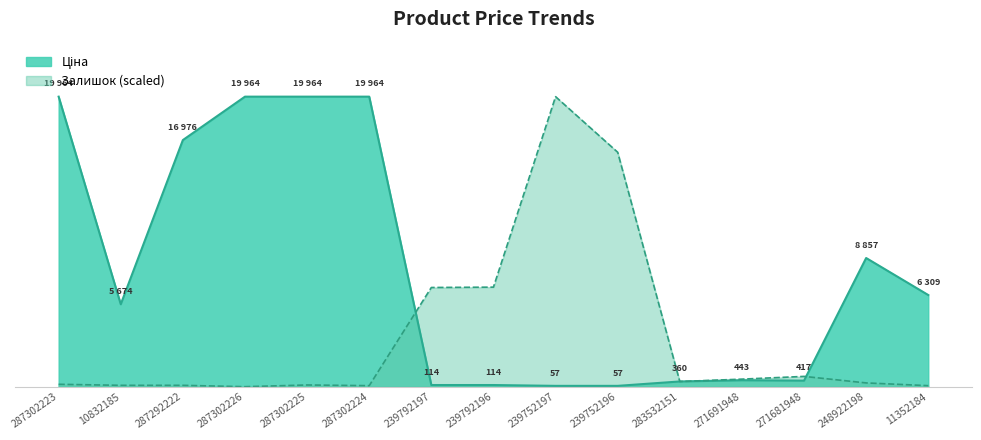

Reading right to left, extract all data points from this chart.

Ціна: 6308.8	8856.7	416.6	443.1	359.9	57.0	57.0	114.1	114.1	19964.2	19964.2	19964.2	16976.3	5673.8	19964.2
Залишок: 70.9	259.9	708.8	519.8	354.4	16136.7	19964.2	6851.6	6828.0	70.9	118.1	0.0	94.5	94.5	165.4